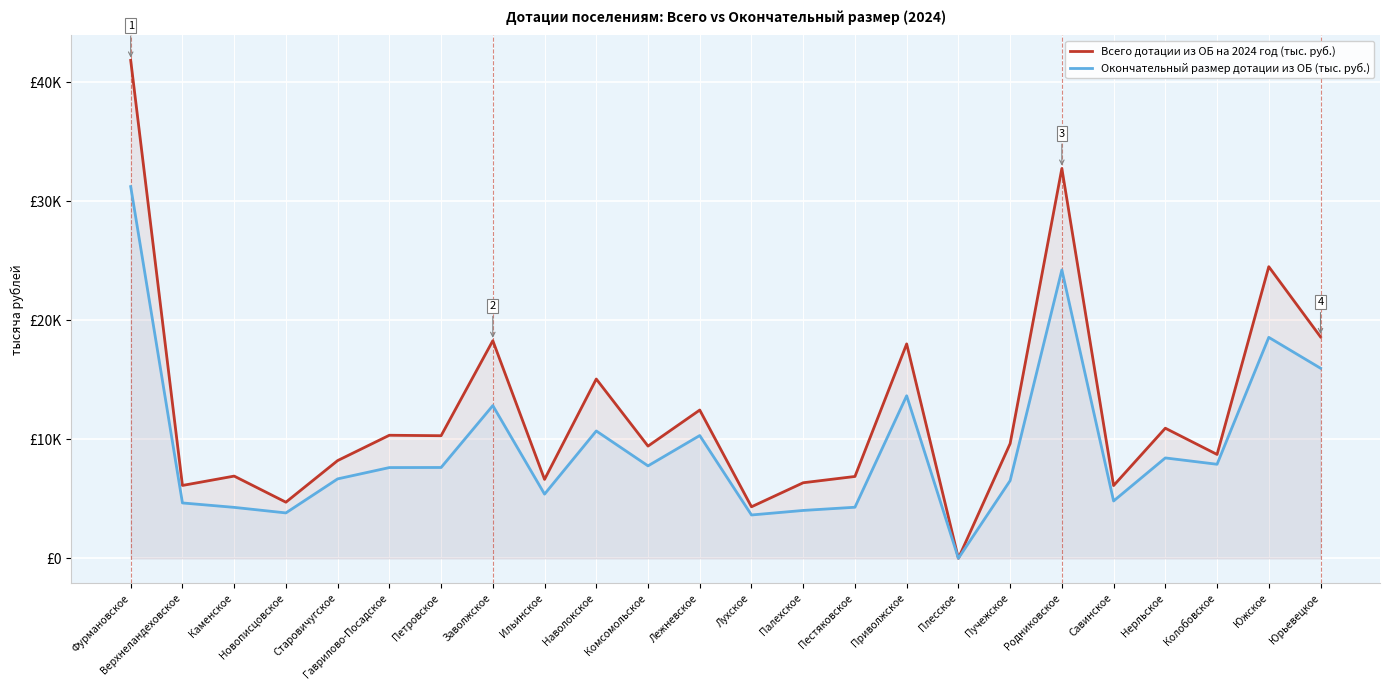

Rank the series at Старовичугское from lowest to highest value.

Окончательный размер дотации из ОБ (тыс. руб.), Всего дотации из ОБ на 2024 год (тыс. руб.)